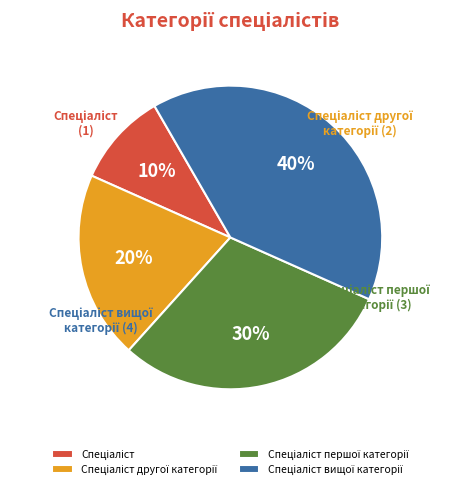

Does any single category account for the majority?

No